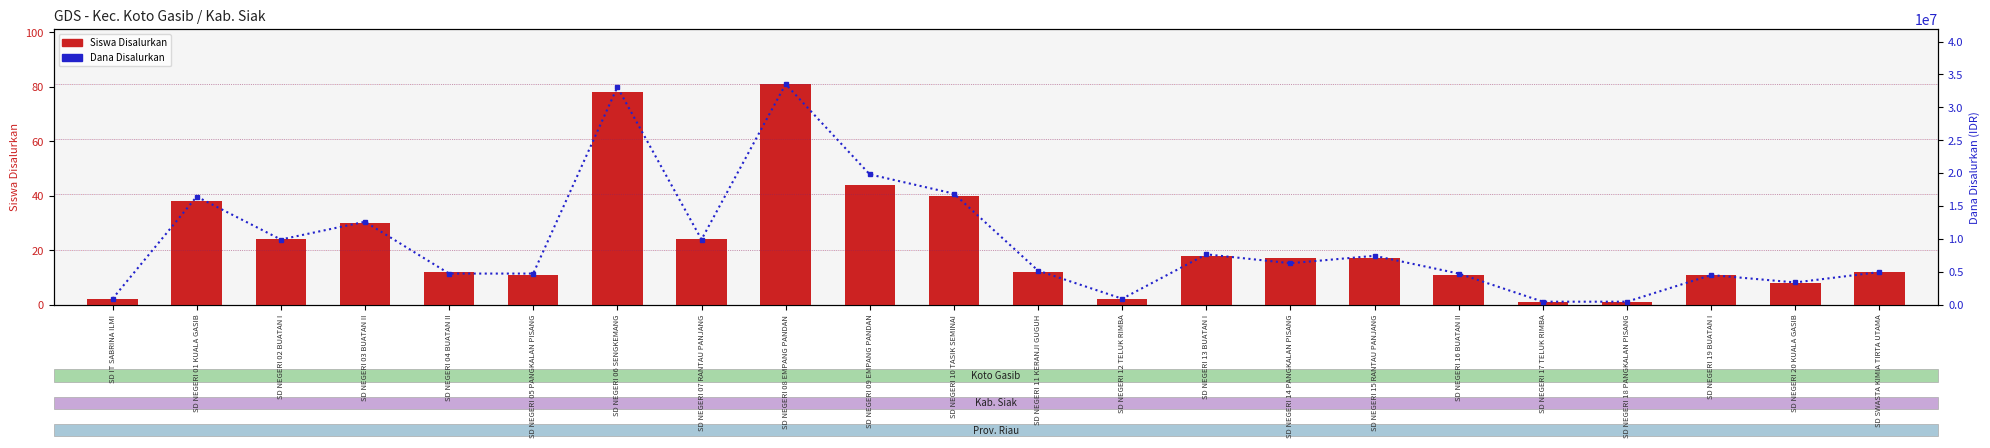

What are all the series names shown in the legend?

Siswa Disalurkan, Dana Disalurkan